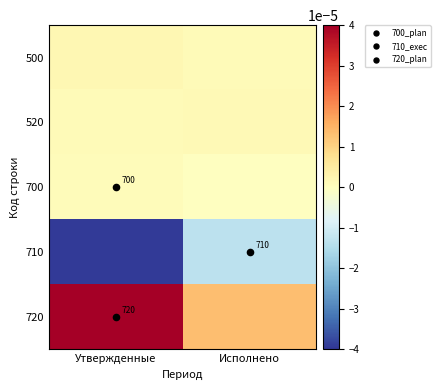

Rank the categories by 520 value from lowest to highest.

Утвержденные, Исполнено